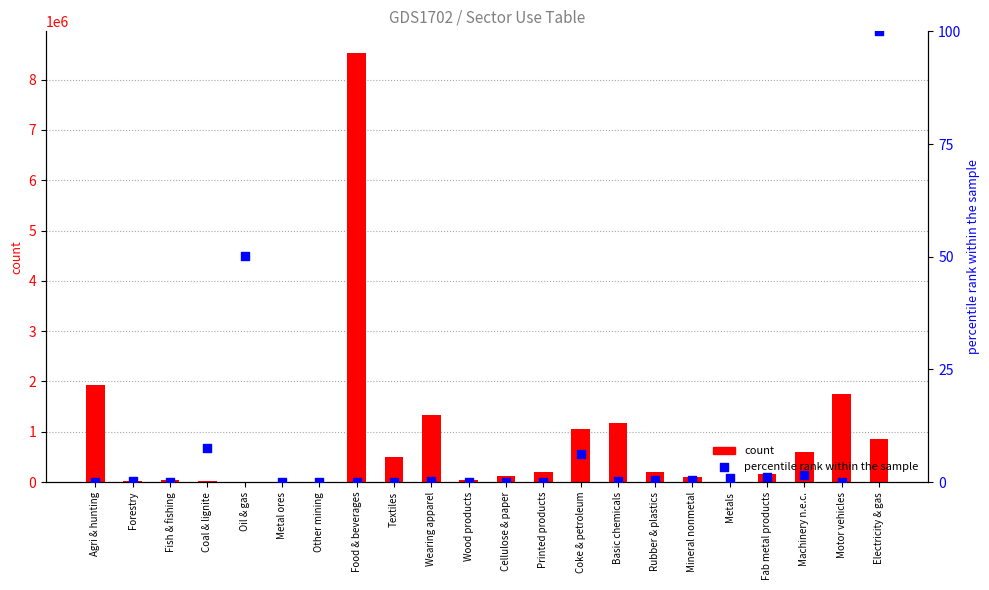

Which series has the largest Y range (max minus min)?

count